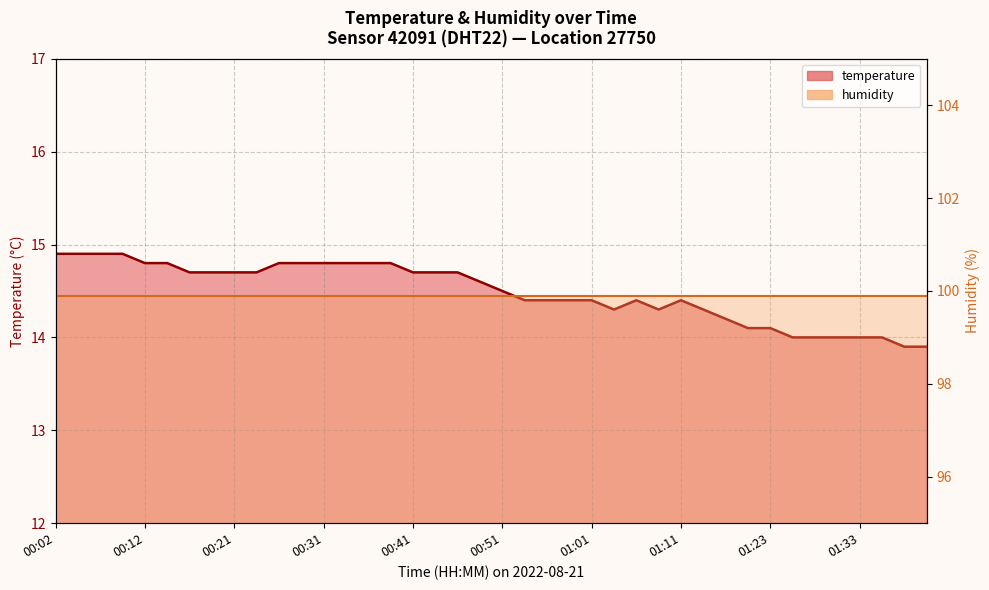

What is the spread (max minus min) of values at 15?

85.1